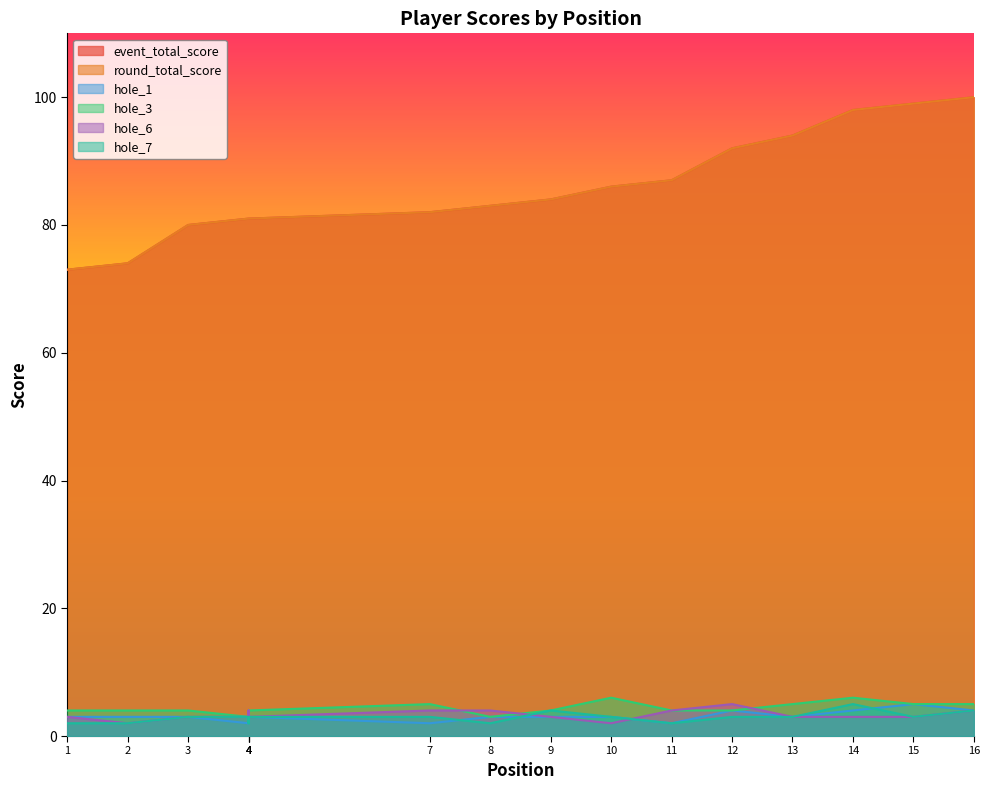

What are all the series names shown in the legend?

event_total_score, round_total_score, hole_1, hole_3, hole_6, hole_7